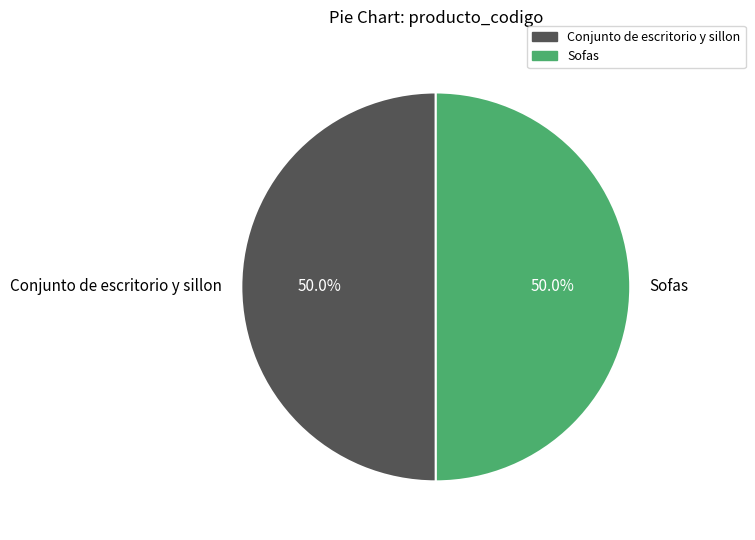

How much of the chart is everything except Conjunto de escritorio y sillon?

50.0%